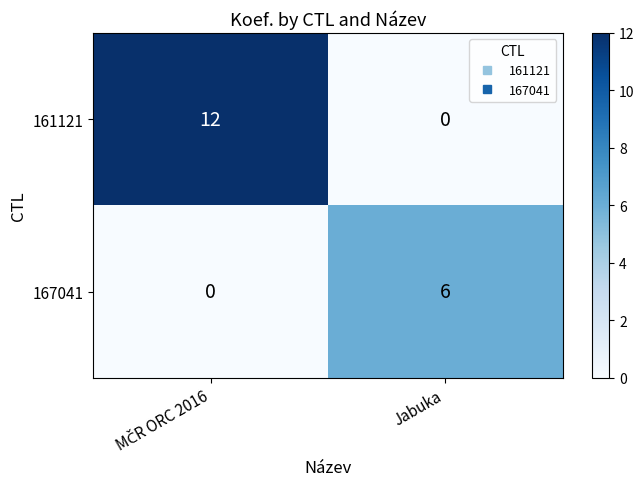

The value of 161121 at Jabuka is 0. True or false?

True